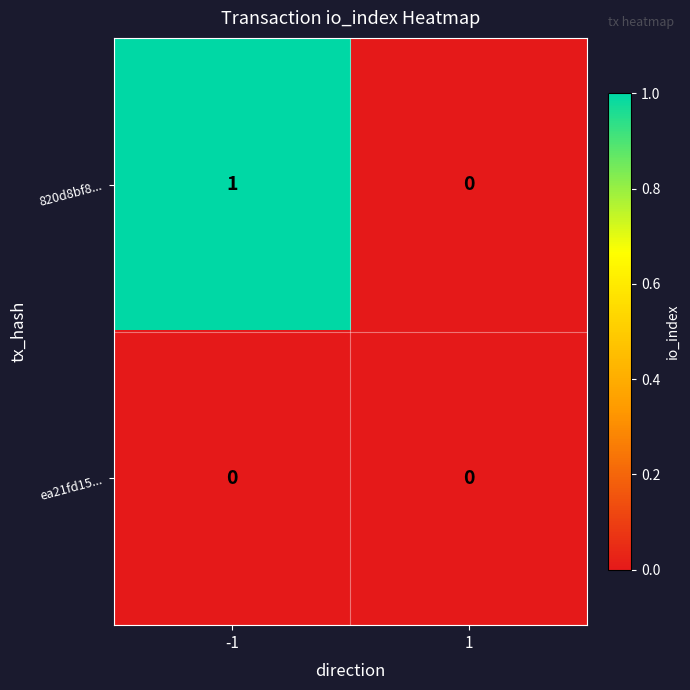

The value of 820d8bf8... at 1 is 0. True or false?

True